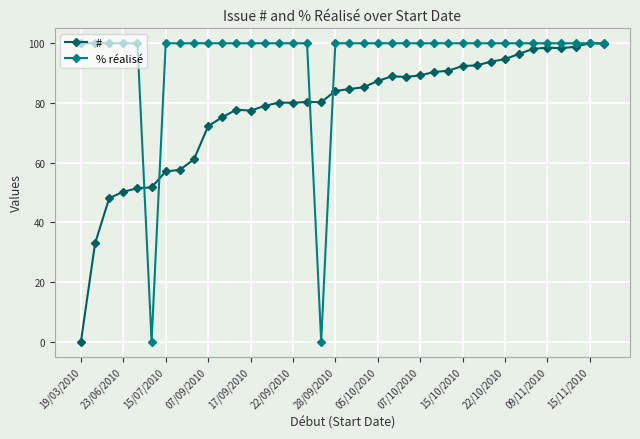

What is the difference between the second highest and second lowest values in the # series?

67.0